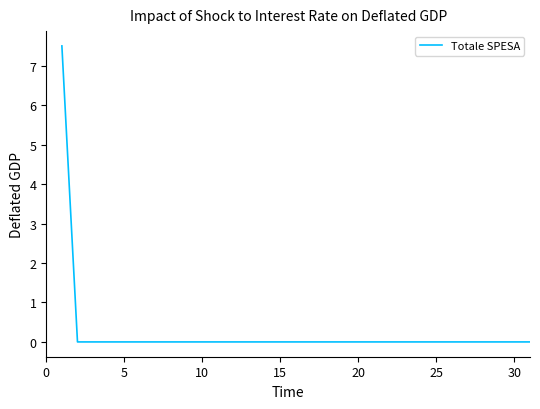

What is the greatest value displayed?

7.5